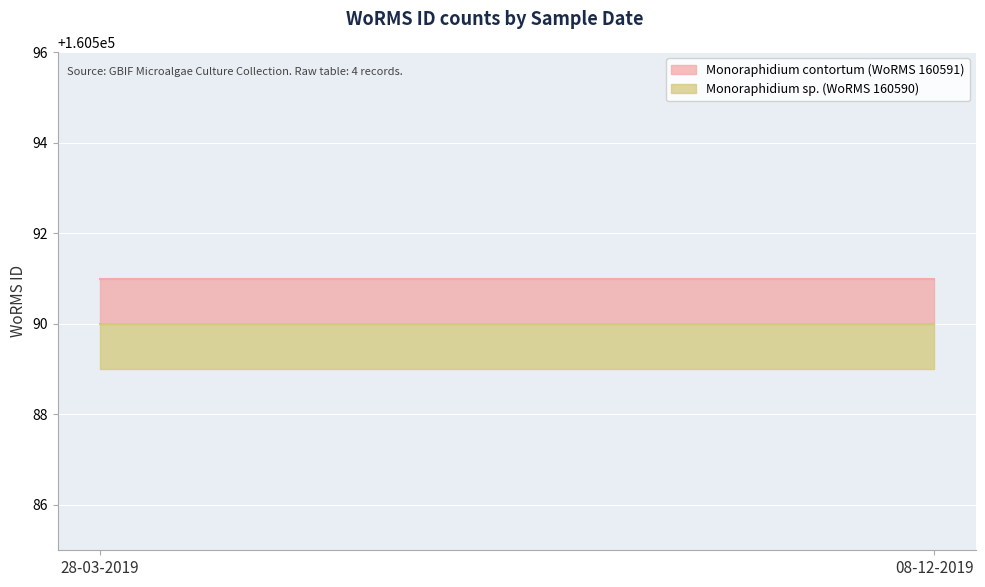

List the labels in order of Monoraphidium sp. (WoRMS 160590) value, smallest first.

28-03-2019, 08-12-2019